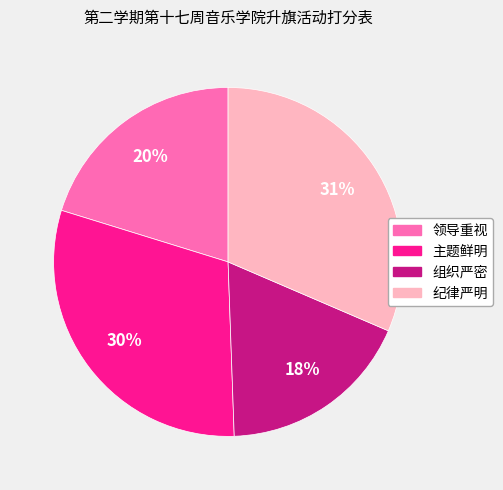

Is there any slice that represents more than half of the pie?

No